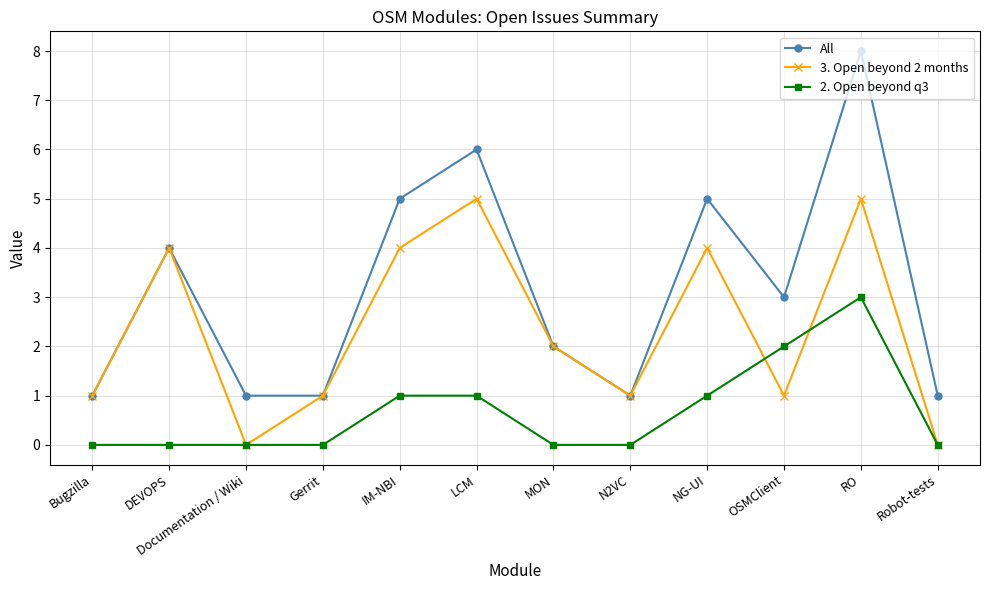

At which category is the sum across all series the highest?

RO